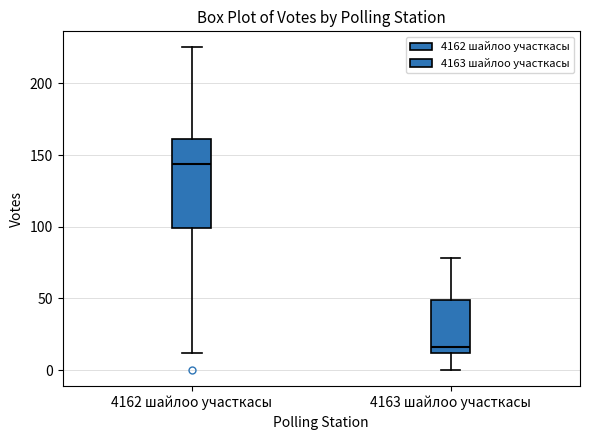

Where does the upper whisker of the box for 4162 шайлоо участкасы end on the y-axis? The values are not printed on the chart, so give them approximately, as read against the axis.

225